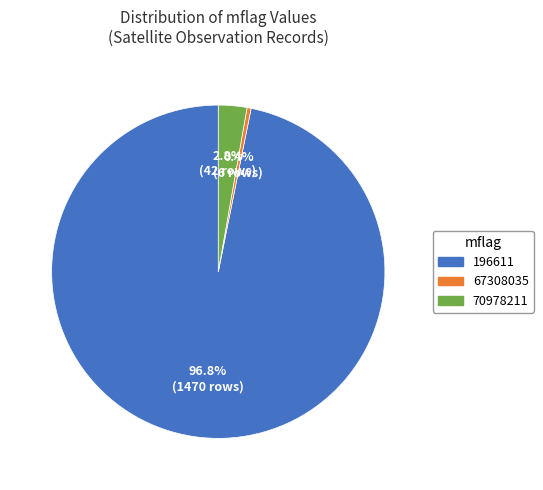

Does any single category account for the majority?

Yes